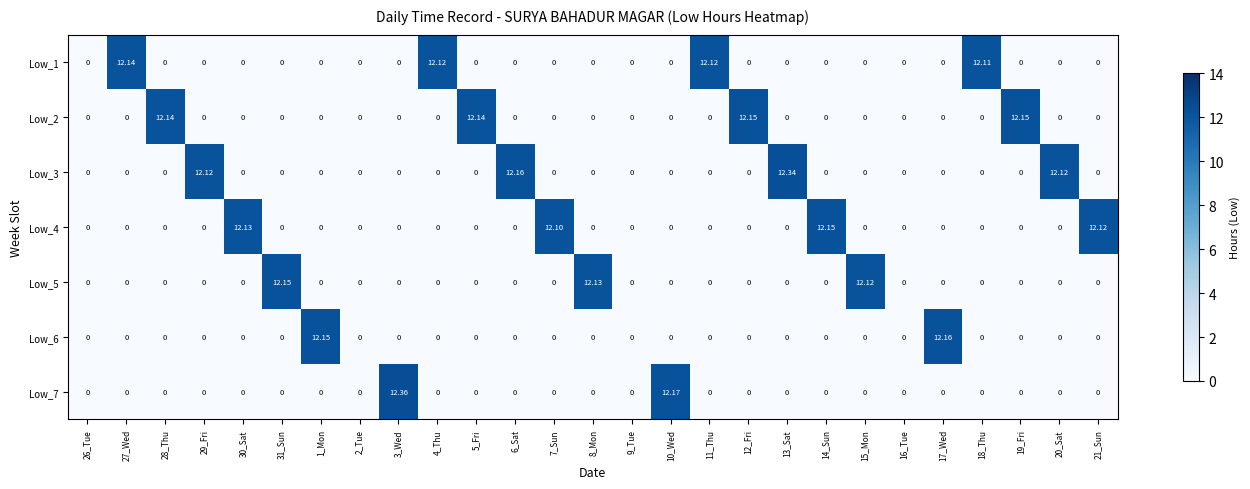

How many values in the Low_3 series exceed 0?

4